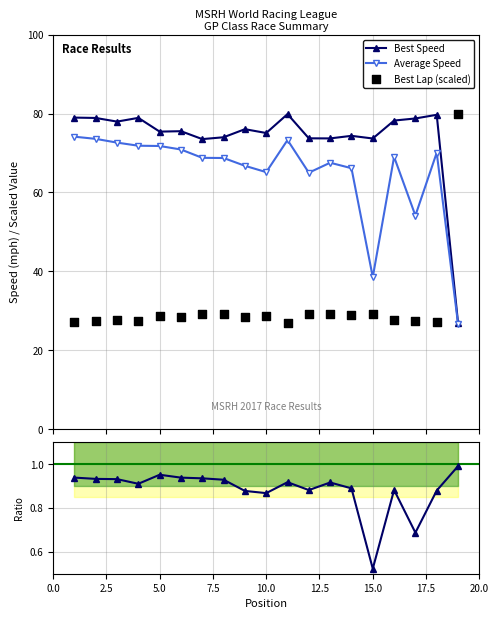

Which series has the largest Y range (max minus min)?

Best Lap (scaled)